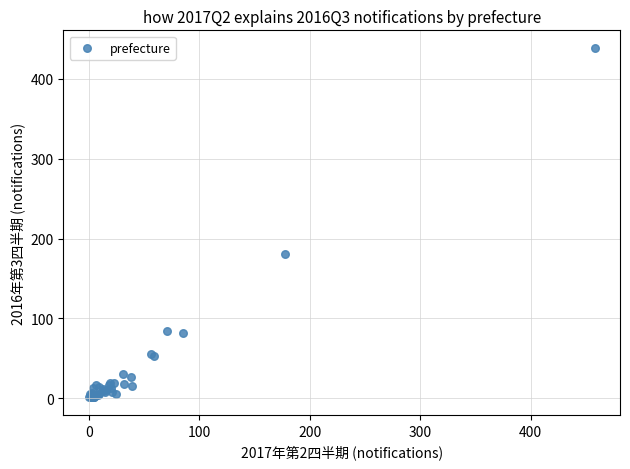

What Y value in the scatter plot is closest to 220?

181